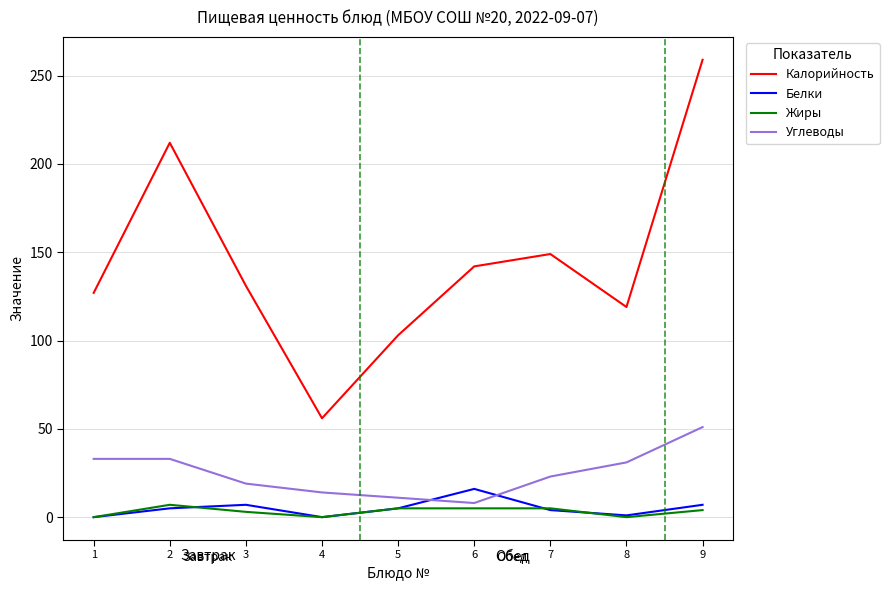

At which category does the chart reach its peak across all series?

9